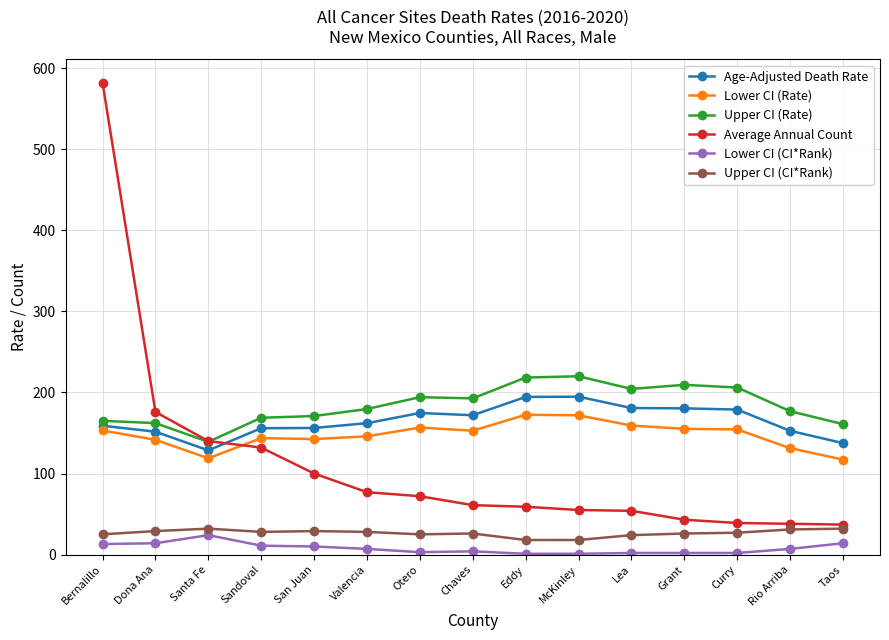

What are all the series names shown in the legend?

Age-Adjusted Death Rate, Lower CI (Rate), Upper CI (Rate), Average Annual Count, Lower CI (CI*Rank), Upper CI (CI*Rank)